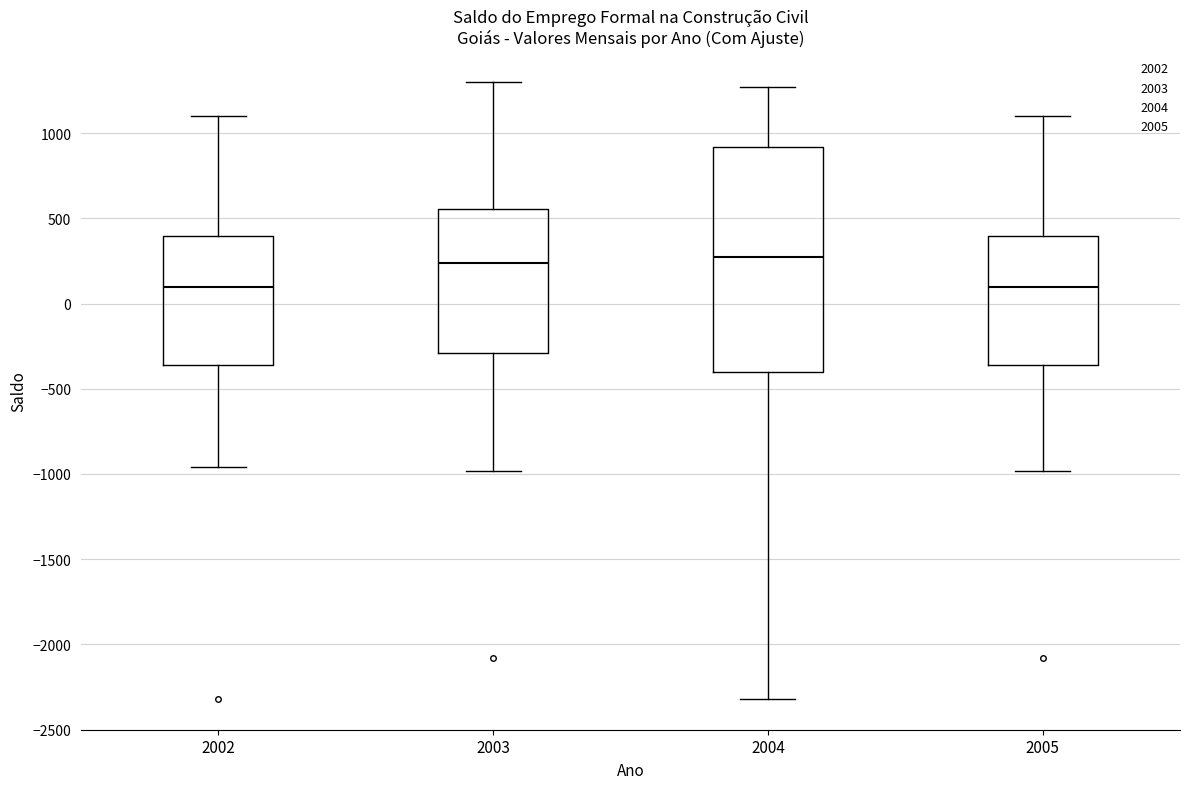

Reading left to right, transcribe this box plot: for each box, give where its median line is, the range the box spans, and where its two whiskers end, as read against the y-axis. The values are not printed on the chart, so give them approximately, as read against the axis.

2002: median 100, box -350 to 400, whiskers -950 to 1100
2003: median 250, box -300 to 550, whiskers -1000 to 1300
2004: median 250, box -400 to 900, whiskers -2300 to 1250
2005: median 100, box -350 to 400, whiskers -1000 to 1100